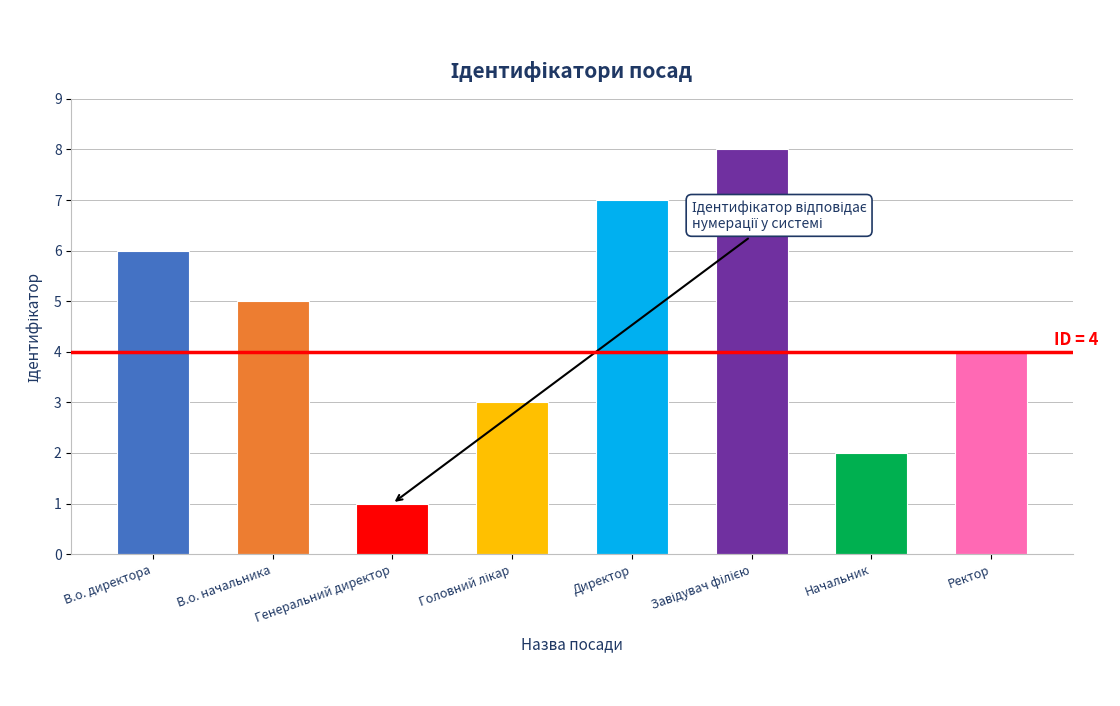

What is the change in value from В.о. начальника to Директор?

+2